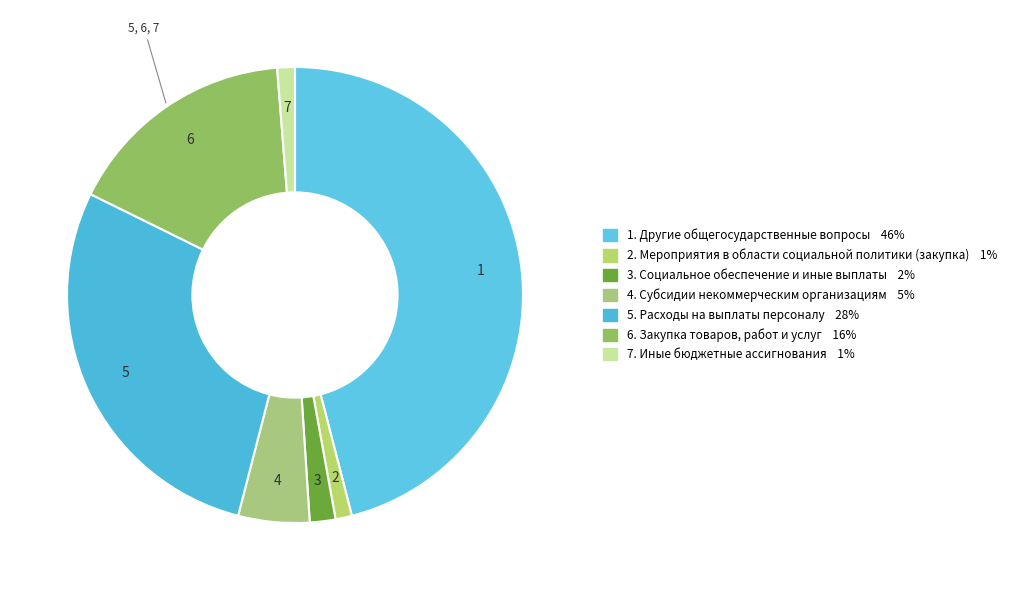

How many slices are in this pie chart?

7